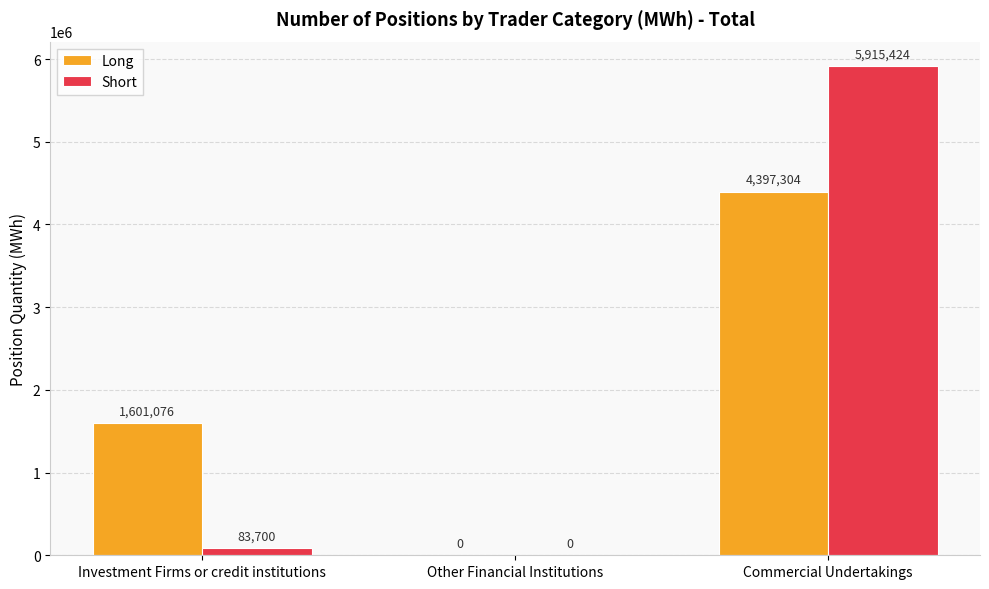

What is the sum of all Short values?

5999124